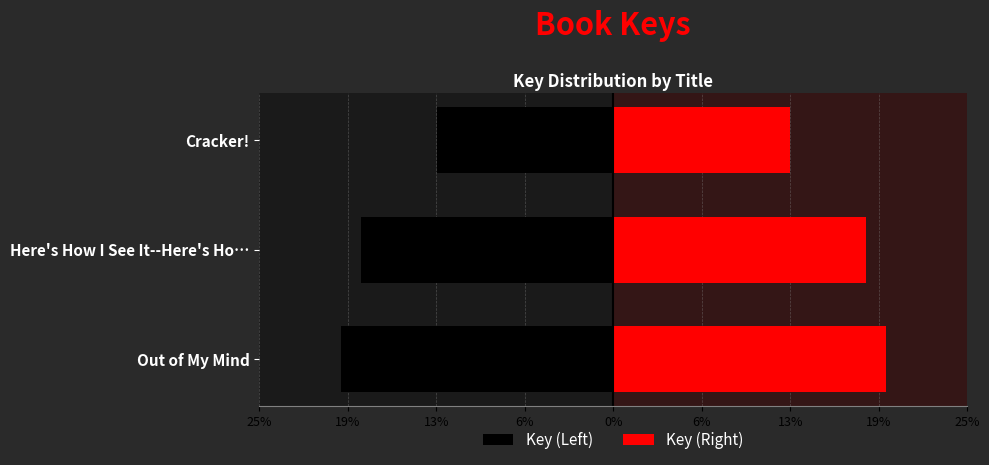

At how many categories does at least one series exceed -4?

3